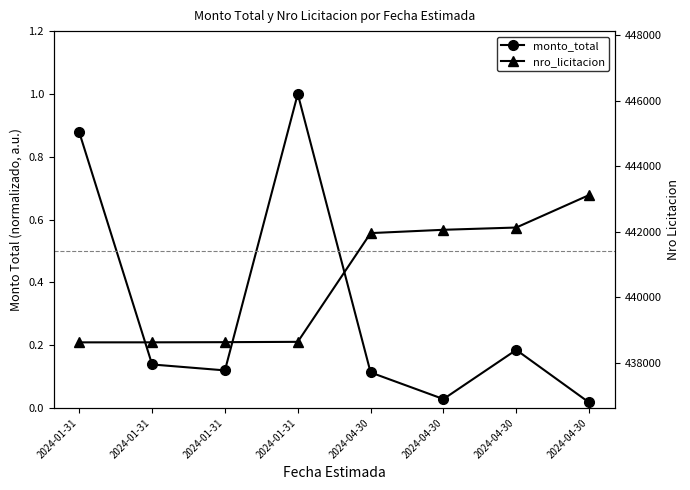

What is the value of the monto_total point at the 2nd from the left?

0.9